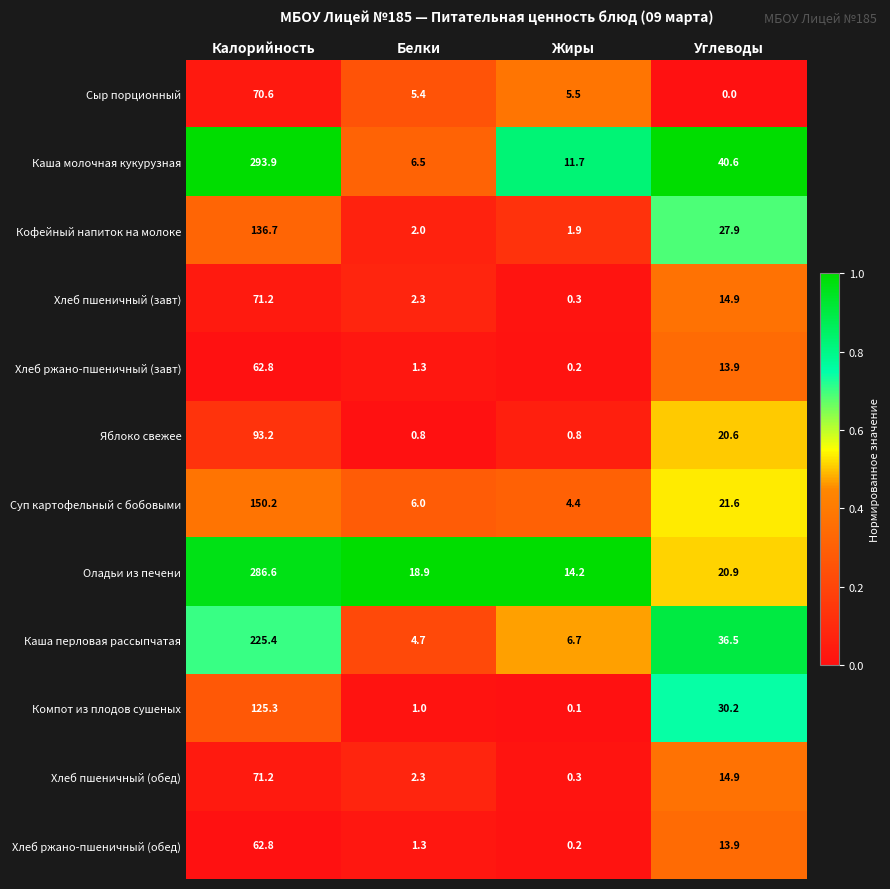

Which series changed the most between Белки and Жиры?

Каша молочная кукурузная